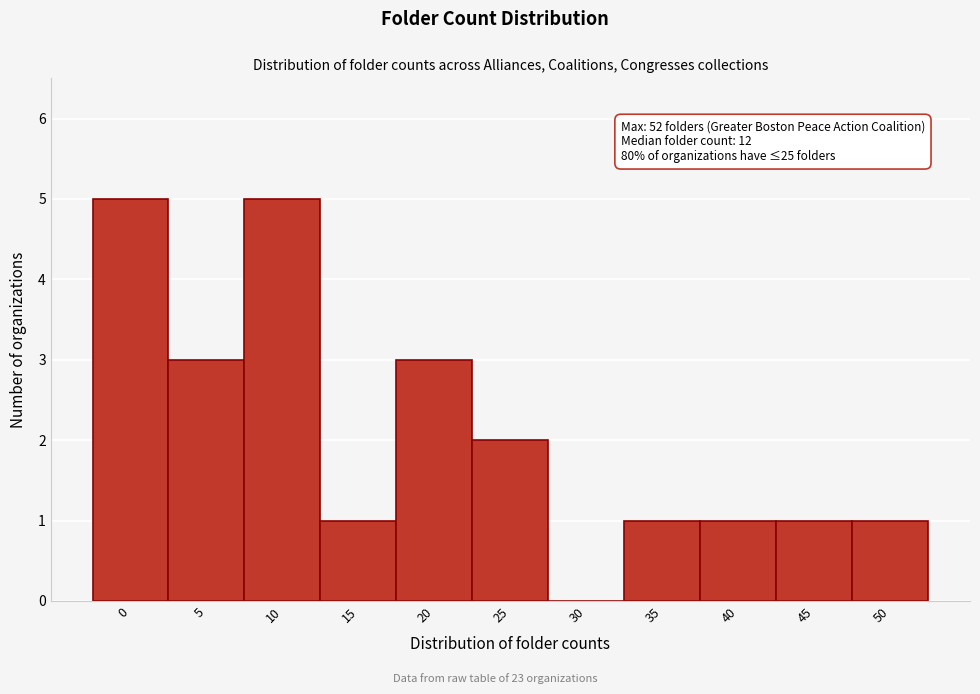

Reading left to right, what are all the values shown in this chart?

0=5	5=3	10=5	15=1	20=3	25=2	30=0	35=1	40=1	45=1	50=1